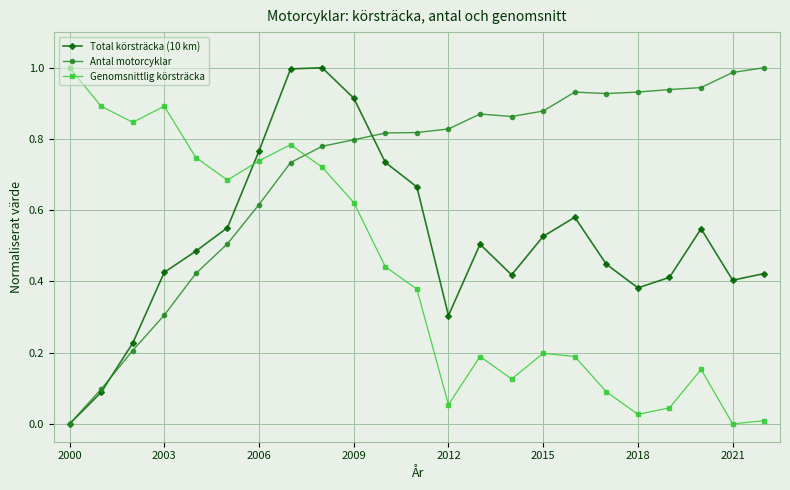

In Total körsträcka (10 km), how many points are lower than both neighbors (excluding endpoints)?

4